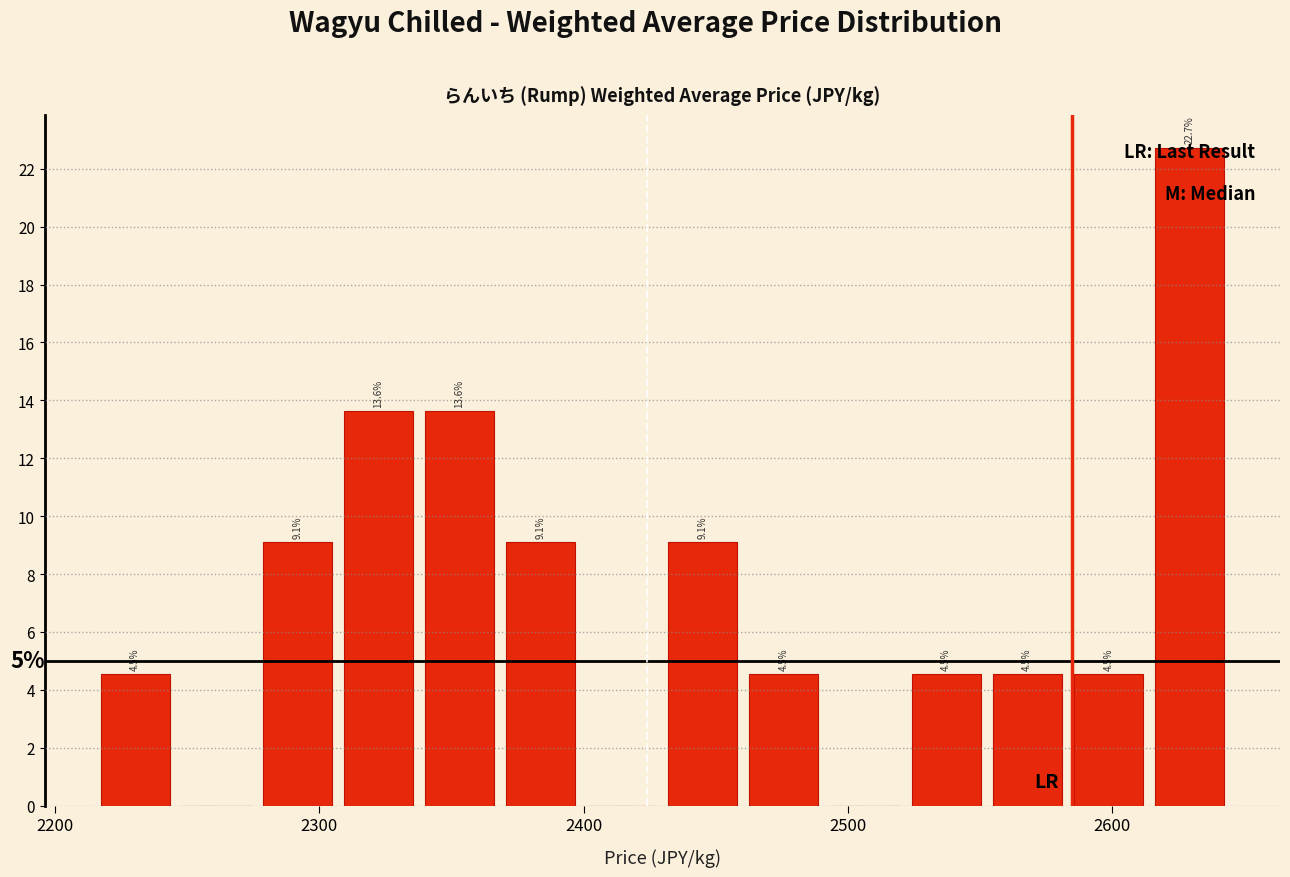

Around what value on the x-axis is the tallest bar? Give the approximate position of its centre, as read against the axis.

2630